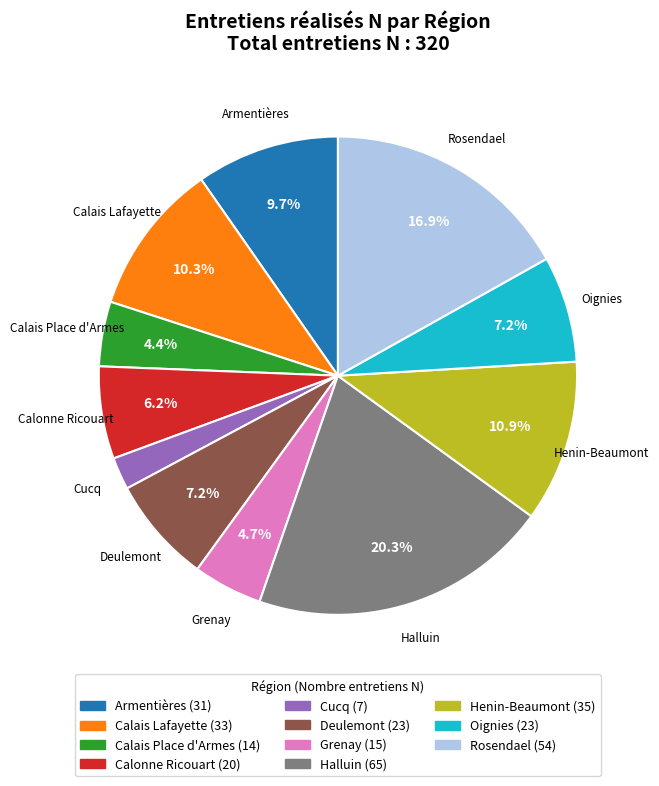

To the nearest percent, what is the combined percentage of Armentières and Deulemont?

17%